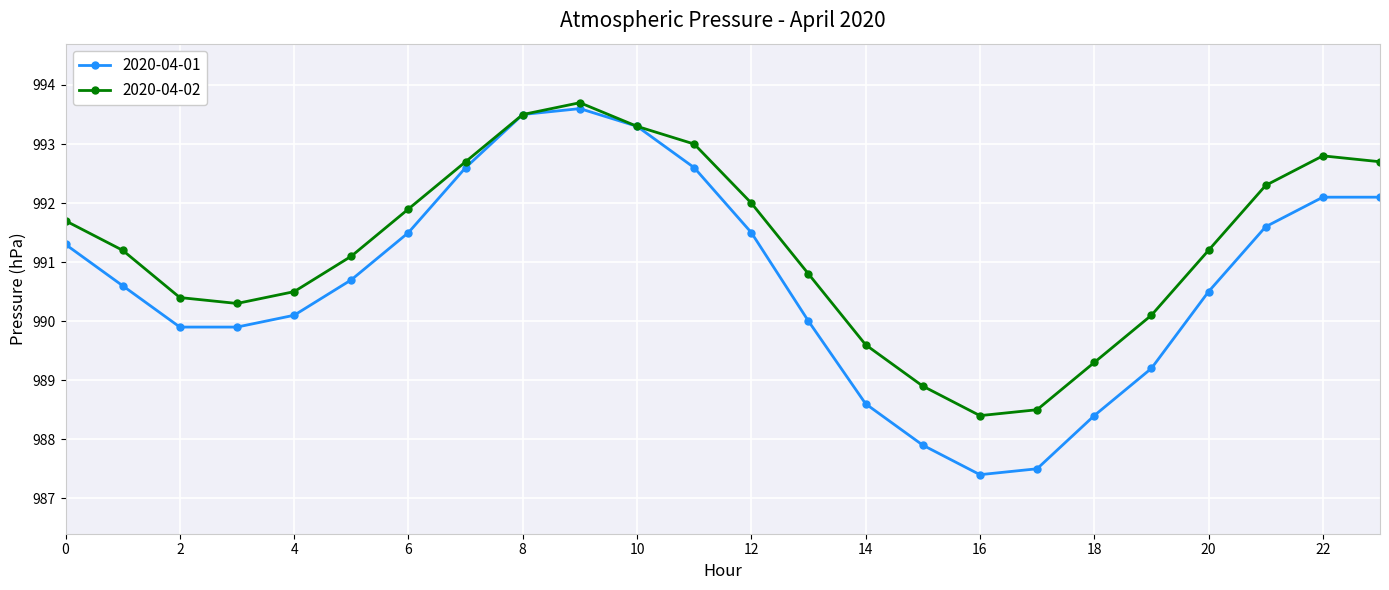

True or false: 2020-04-02 has more than 2 points higher than both neighbors.

False